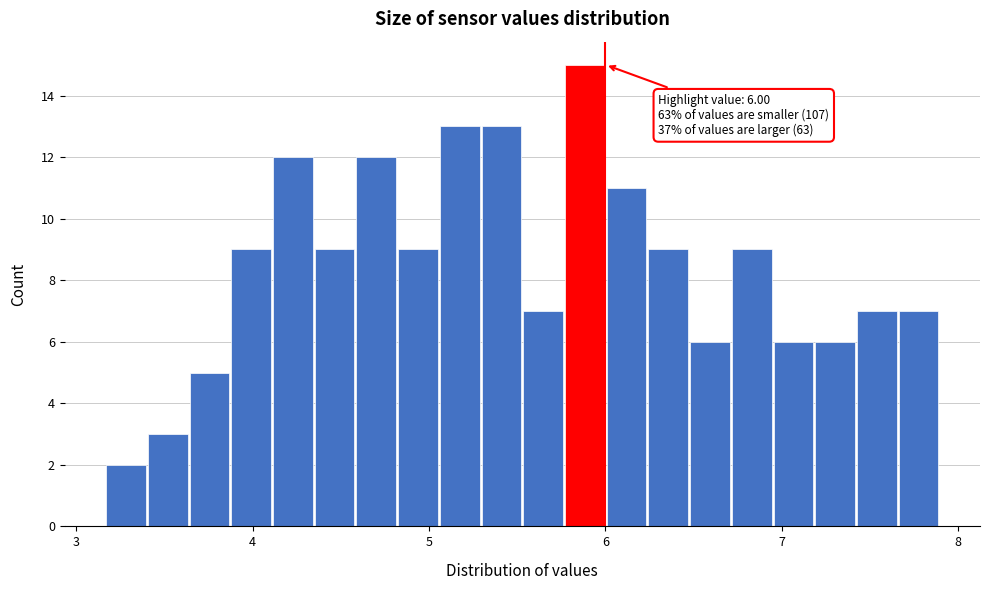

Read against the x-axis, roughly where is the centre of the tallest bar?

5.9